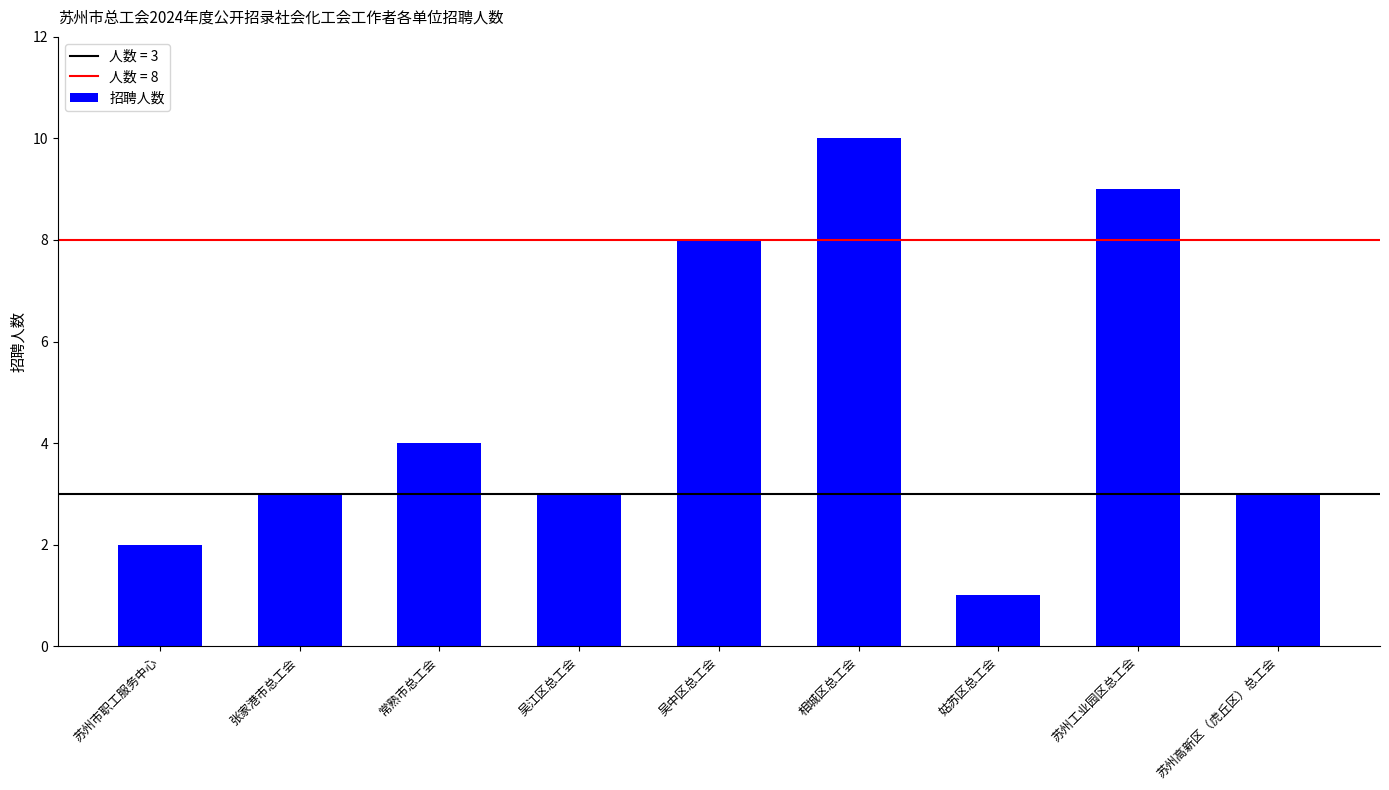

What position from the right is 常熟市总工会?

7